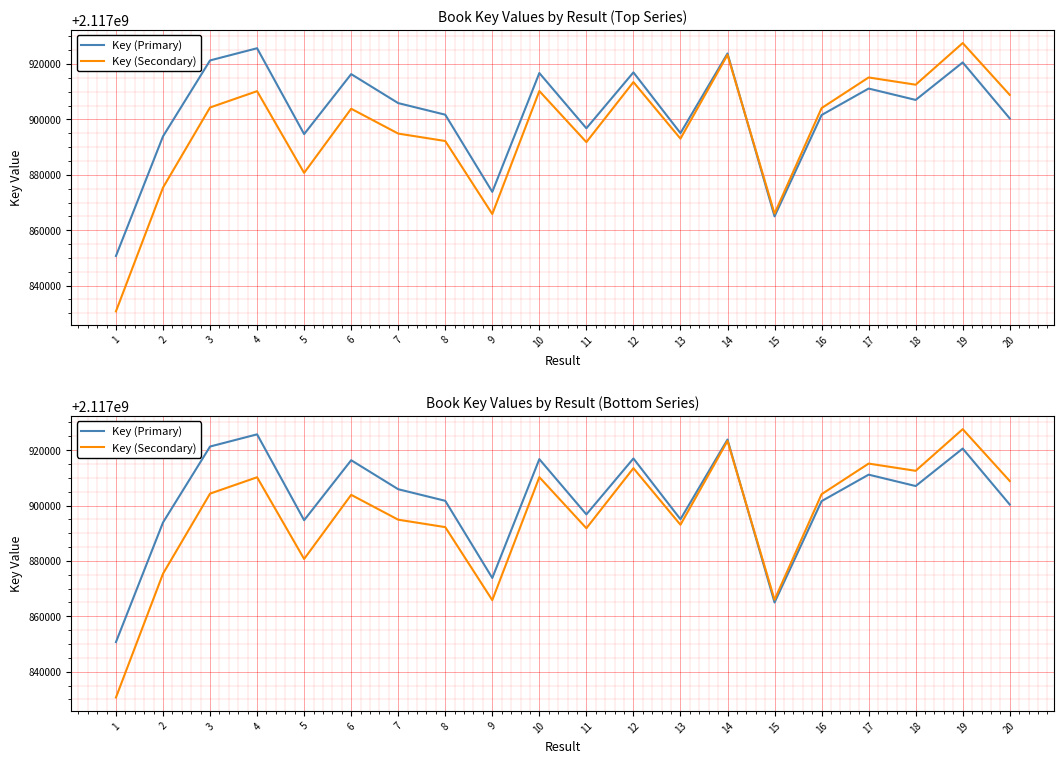

At how many categories does at least one series exceed 2117846842?

20